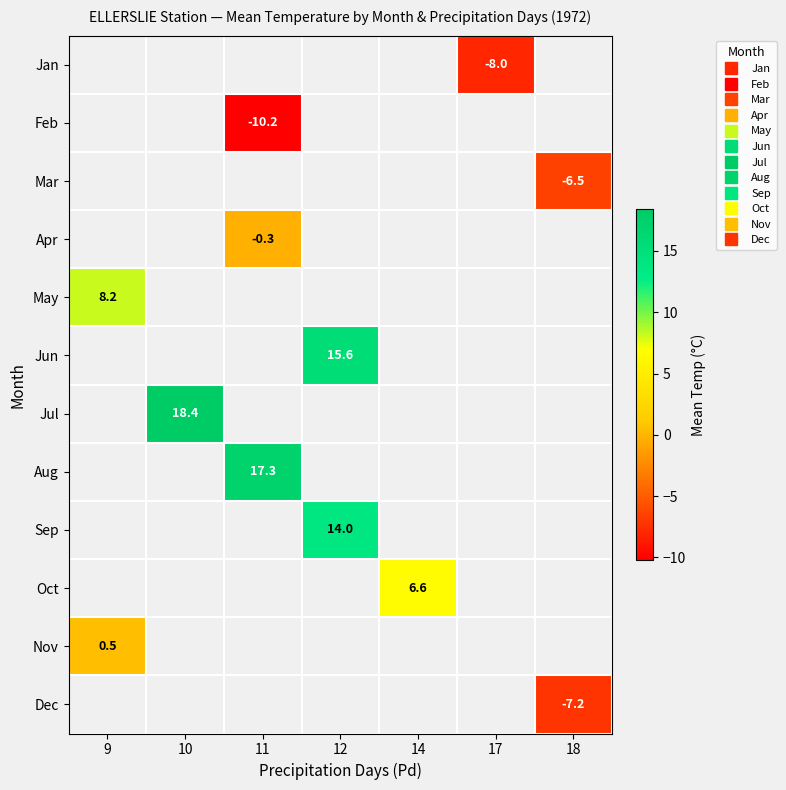

Between 17 and 18, which is larger?

18